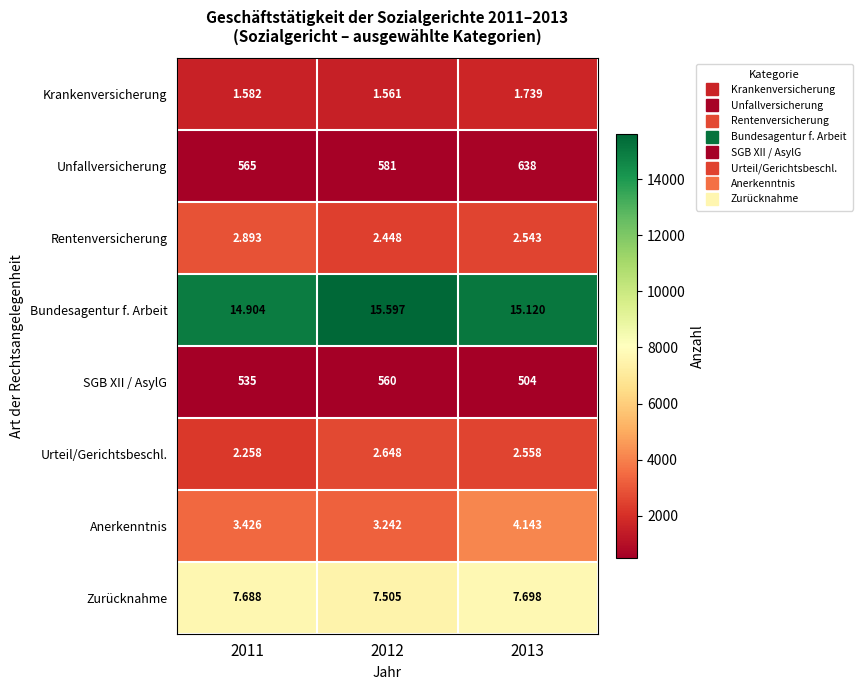

What is the greatest value displayed?

15597